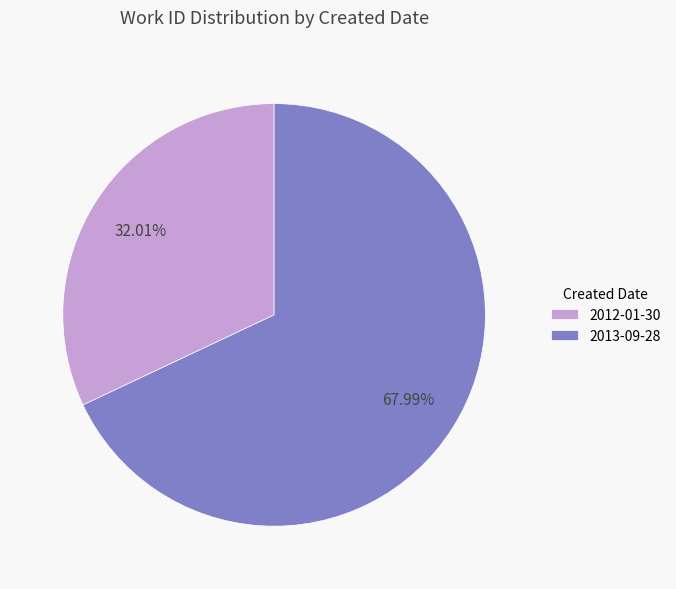

Which category has the smallest portion of the pie?

2012-01-30